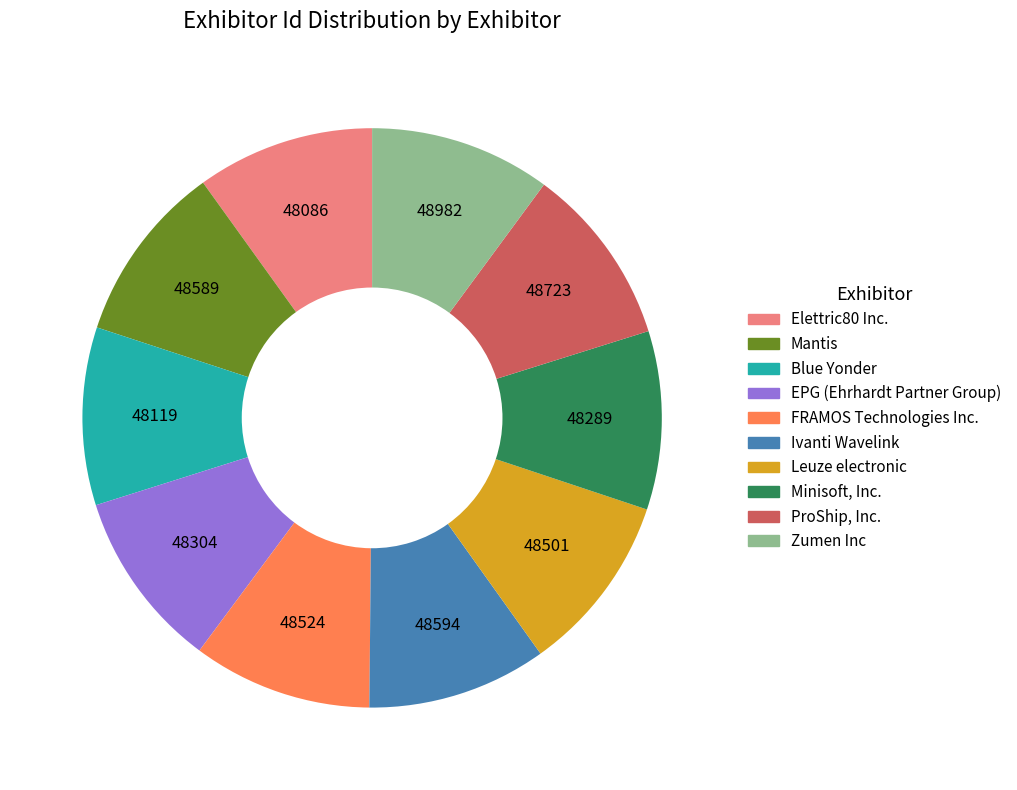

Do Leuze electronic and Ivanti Wavelink together represent more than half of the pie?

No